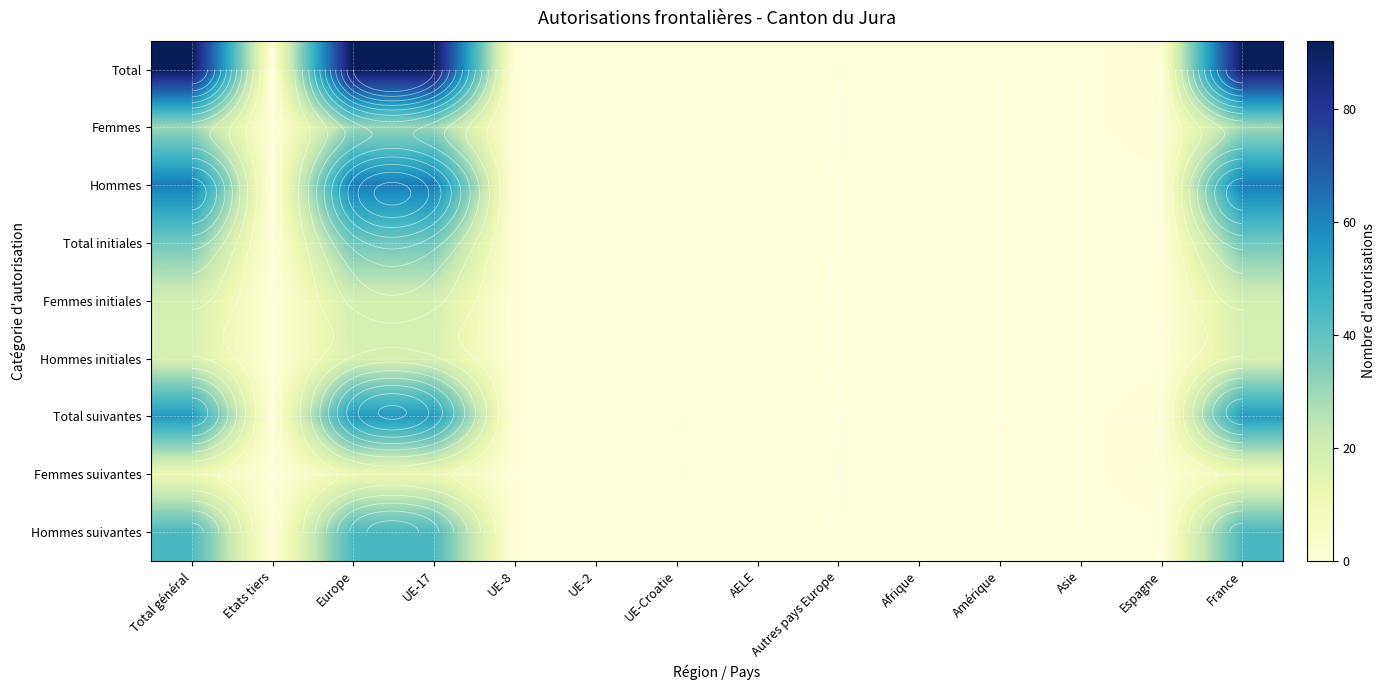

How many distinct data groups are displayed?

9